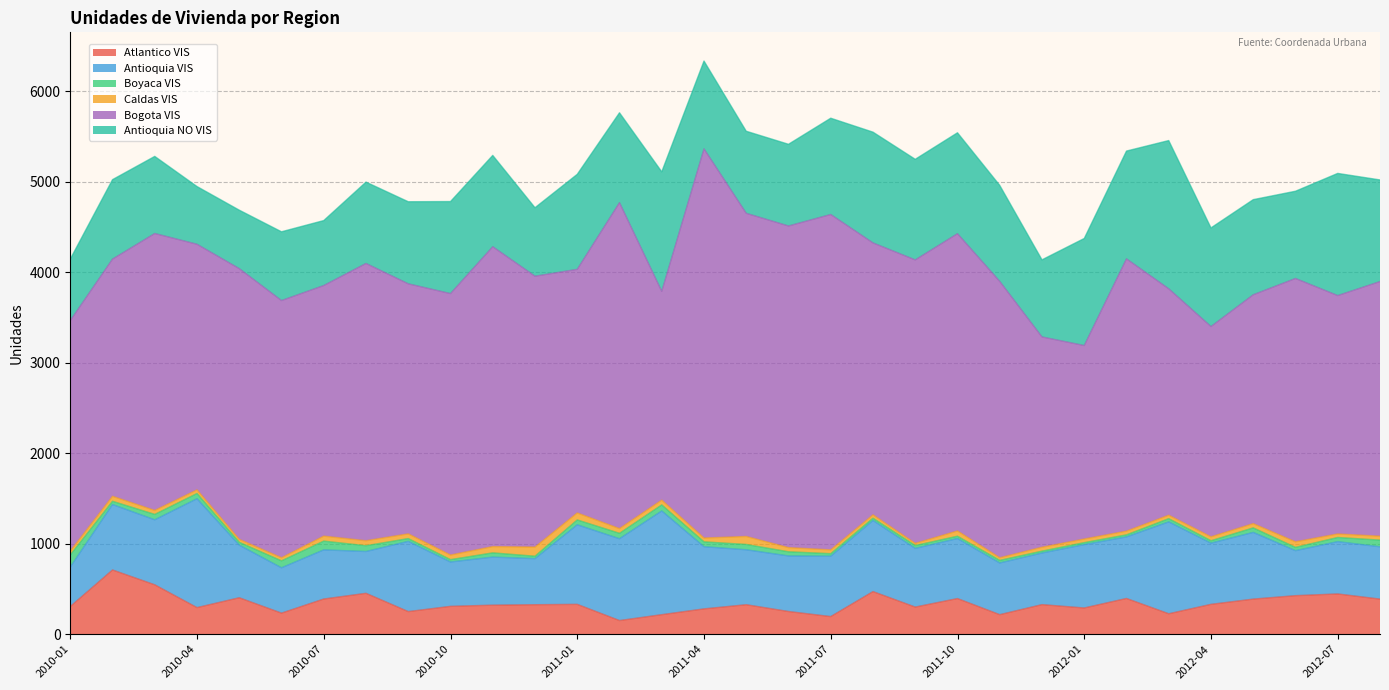

Which series changed the most between 2010-11 and 2011-02?

Antioquia VIS